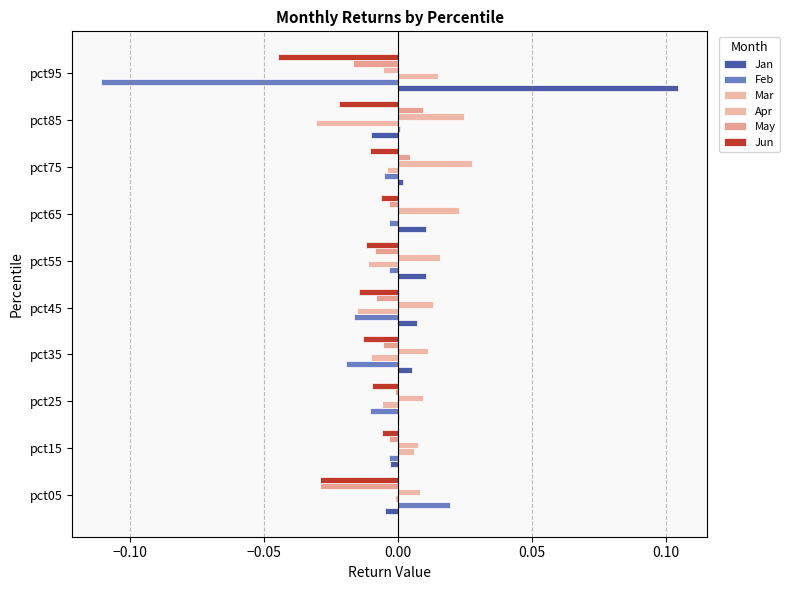

Reading left to right, list all the values displayed in this chart.

Jan: -0.0	-0.0	0.0	0.0	0.0	0.0	0.0	0.0	-0.0	0.1
Feb: 0.0	-0.0	-0.0	-0.0	-0.0	-0.0	-0.0	-0.0	0.0	-0.1
Mar: -0.0	0.0	-0.0	-0.0	-0.0	-0.0	-0.0	-0.0	-0.0	0.0
Apr: 0.0	0.0	0.0	0.0	0.0	0.0	0.0	0.0	0.0	-0.0
May: -0.0	-0.0	-0.0	-0.0	-0.0	-0.0	-0.0	0.0	0.0	-0.0
Jun: -0.0	-0.0	-0.0	-0.0	-0.0	-0.0	-0.0	-0.0	-0.0	-0.0